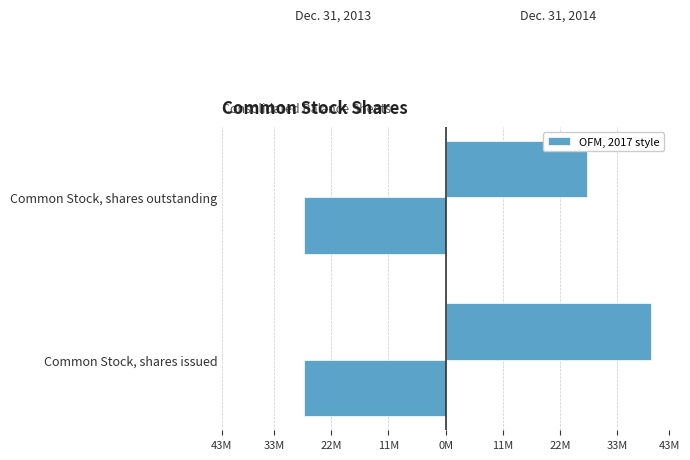

How many groups of bars are there?

2